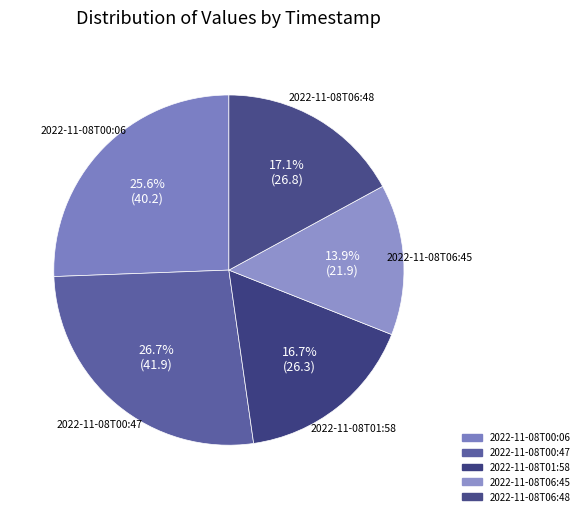

Approximately how many times larger is the value at 2022-11-08T01:58 compared to 2022-11-08T06:48?

1.0